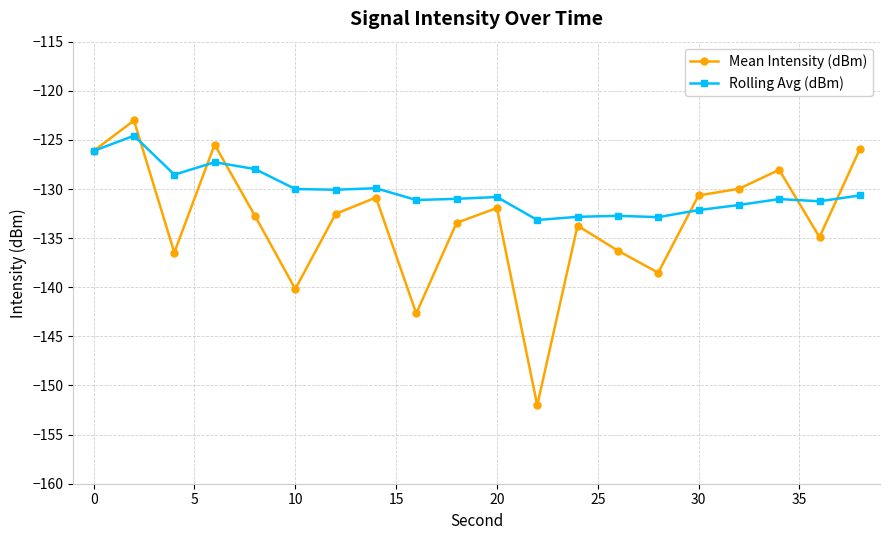

How many categories are shown in the chart?

20